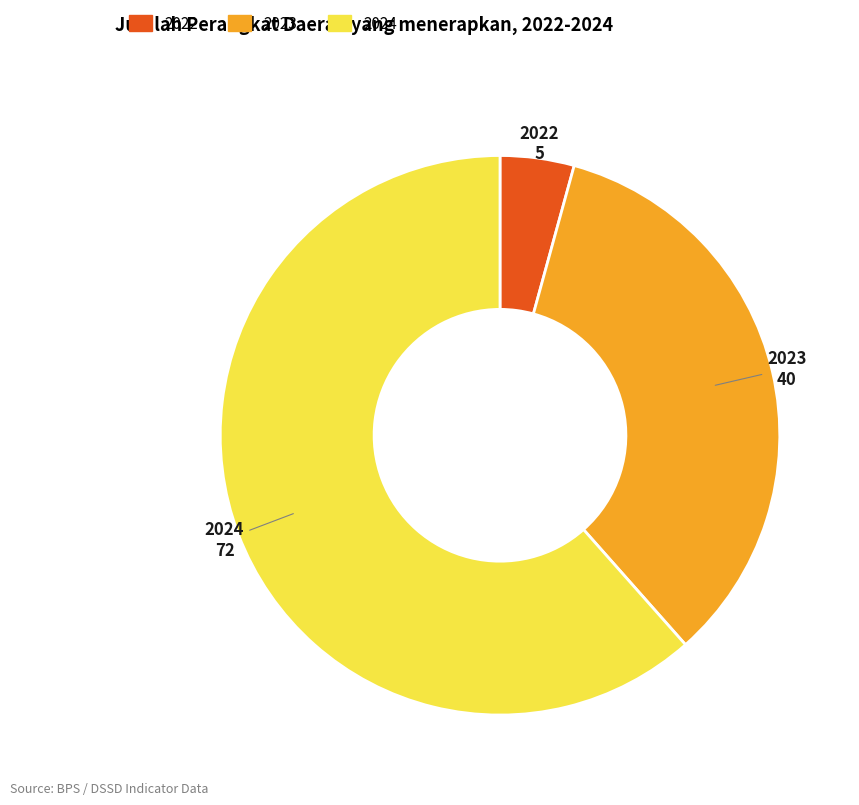

How many segments does this pie chart have?

3